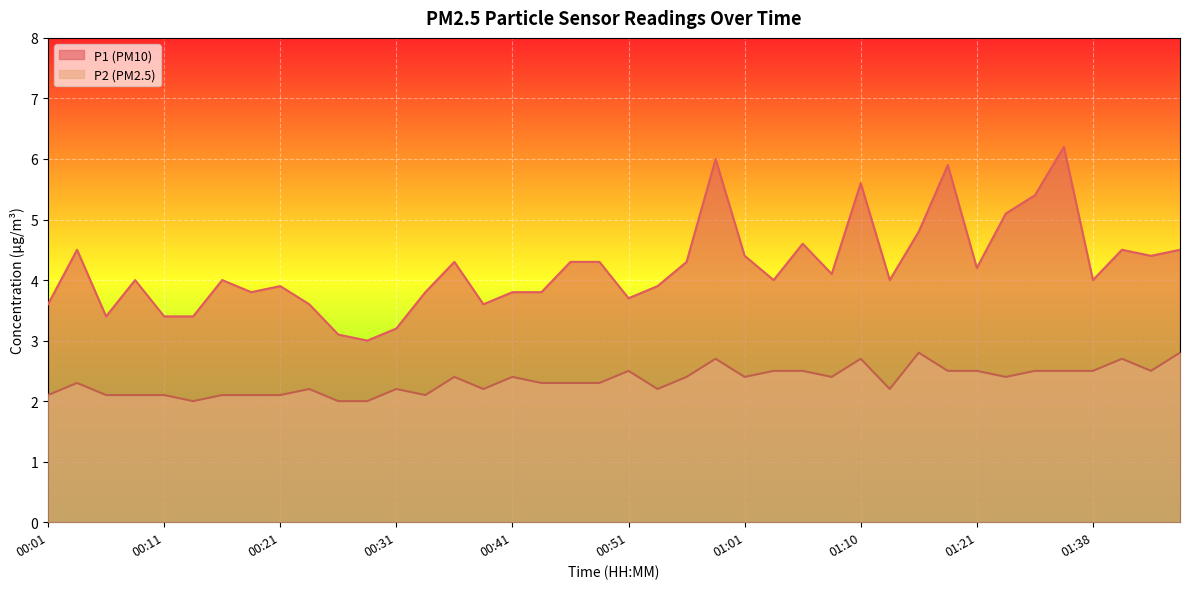

How many data points in P1 are above 4?

19